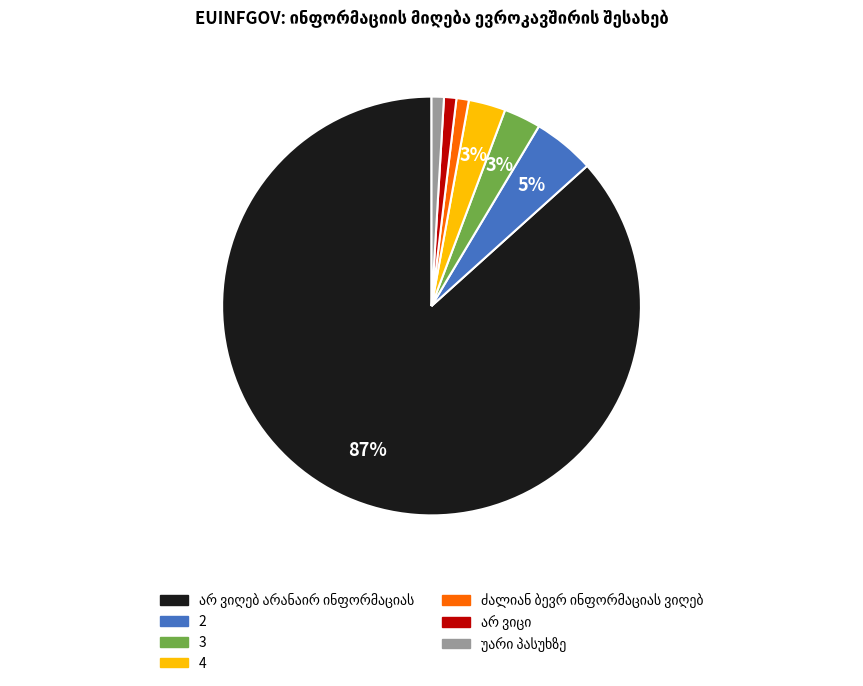

How many segments does this pie chart have?

7